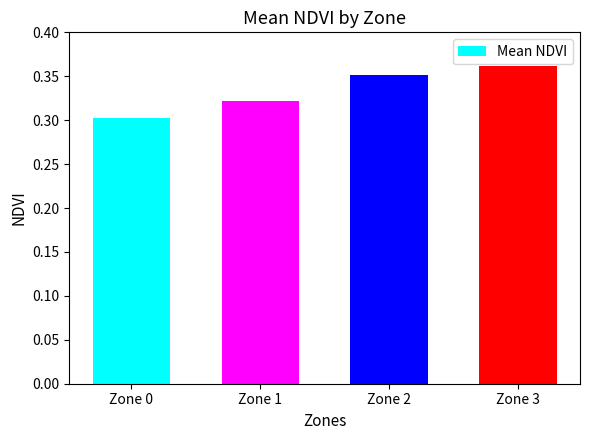

The value at Zone 0 is 0.2. True or false?

False